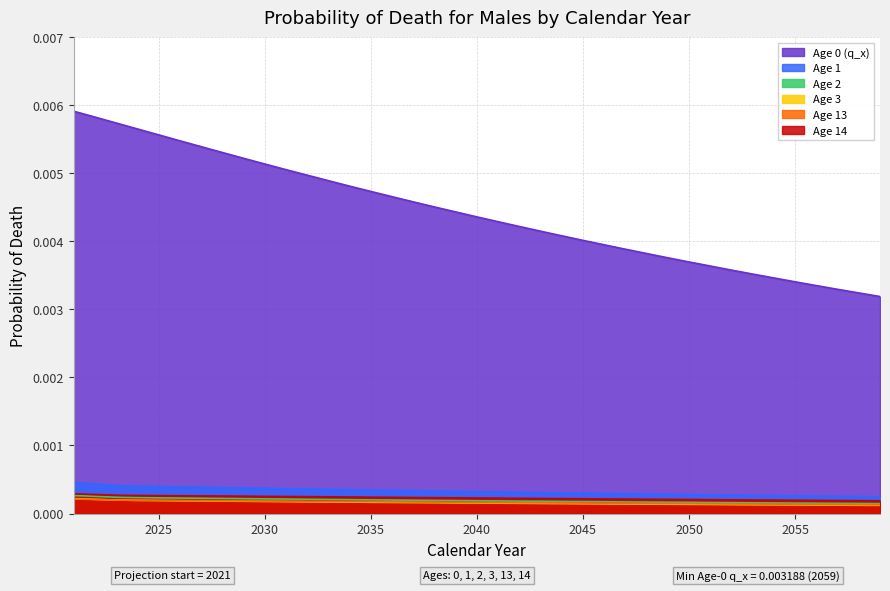

Is it true that Age 1 equals 0.0 at 2037?

False